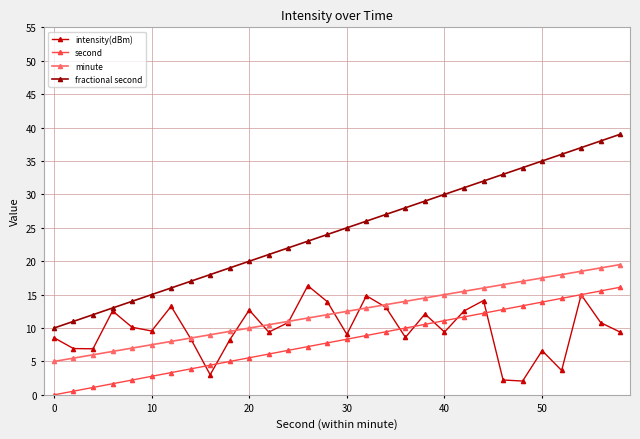

Which series has the largest total across all categories?

fractional second